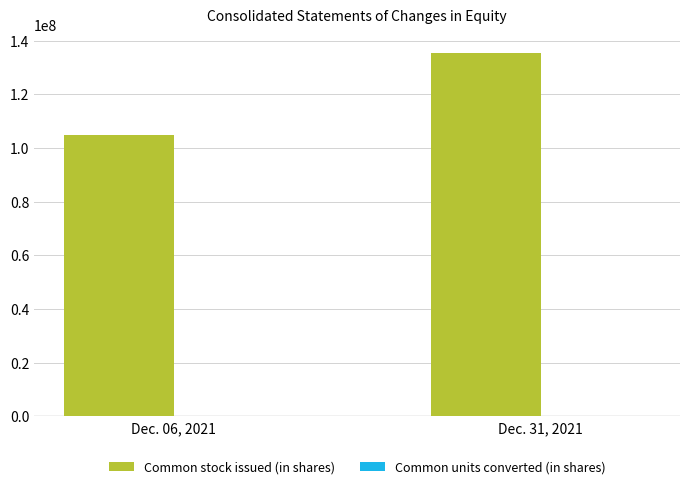

What is the sum of all Common stock issued (in shares) values?

240566227